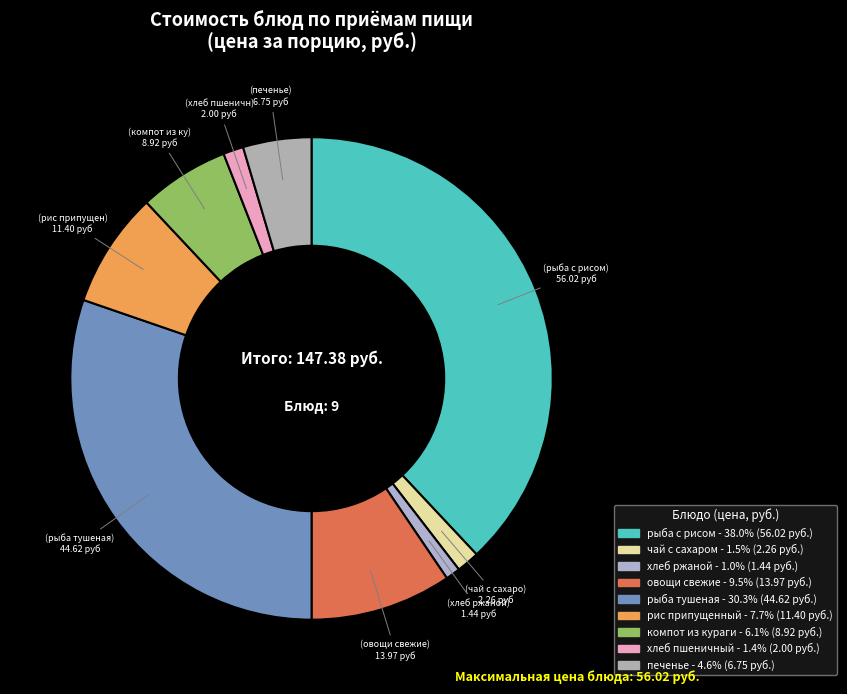

How many segments does this pie chart have?

9